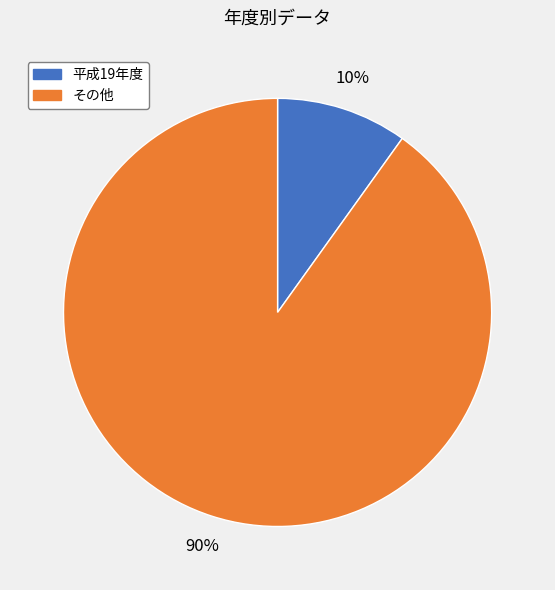

Which category has the smallest portion of the pie?

平成19年度